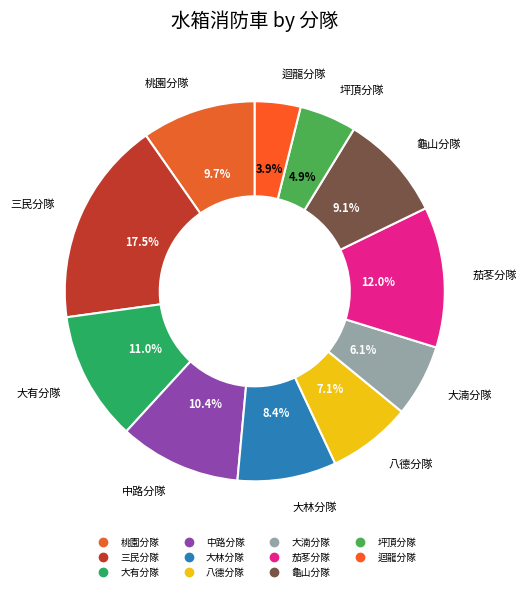

Approximately how many times larger is the value at 三民分隊 compared to 坪頂分隊?

3.6